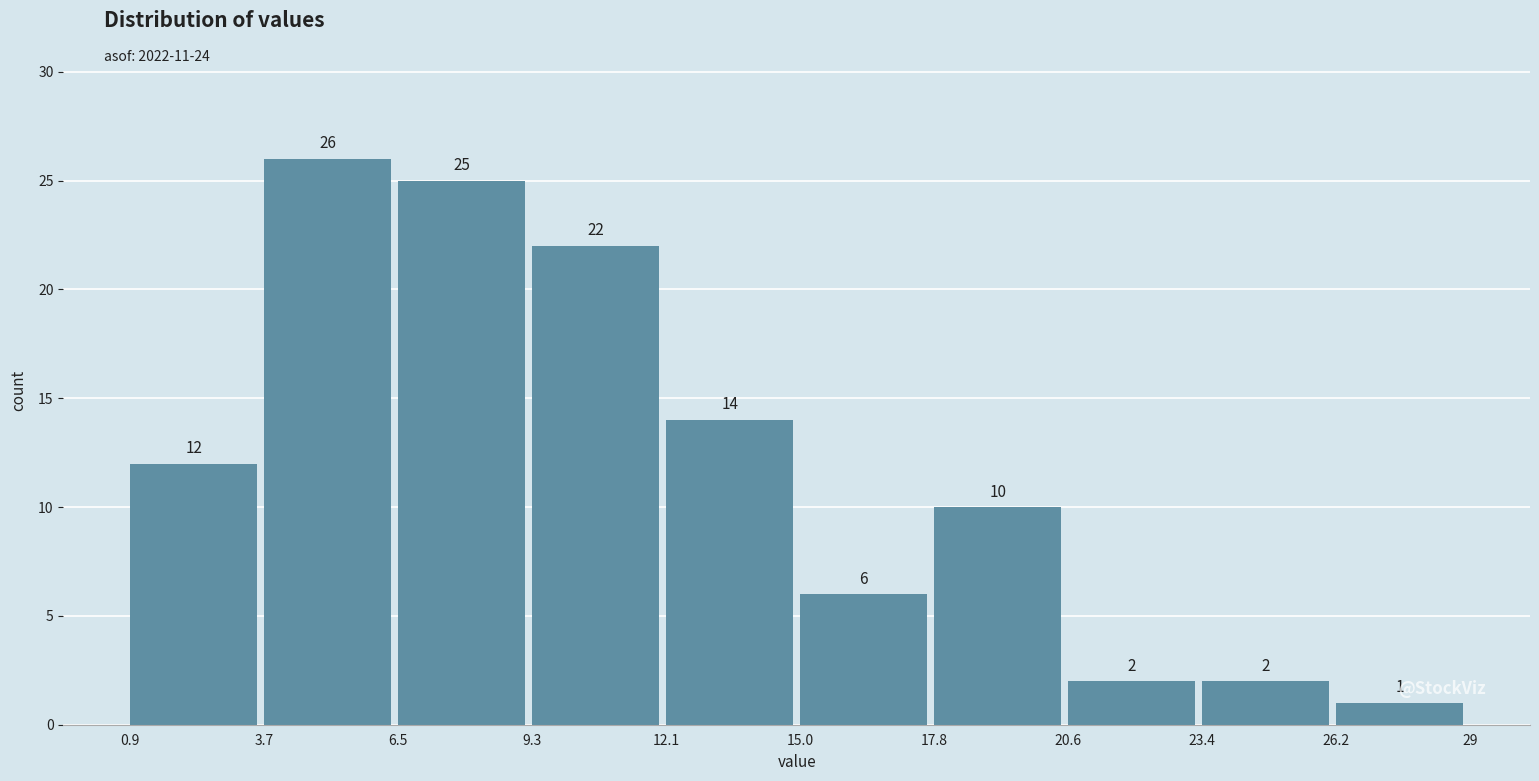

How tall is the bar that spans 15.0 to 17.8 on the x-axis?

6